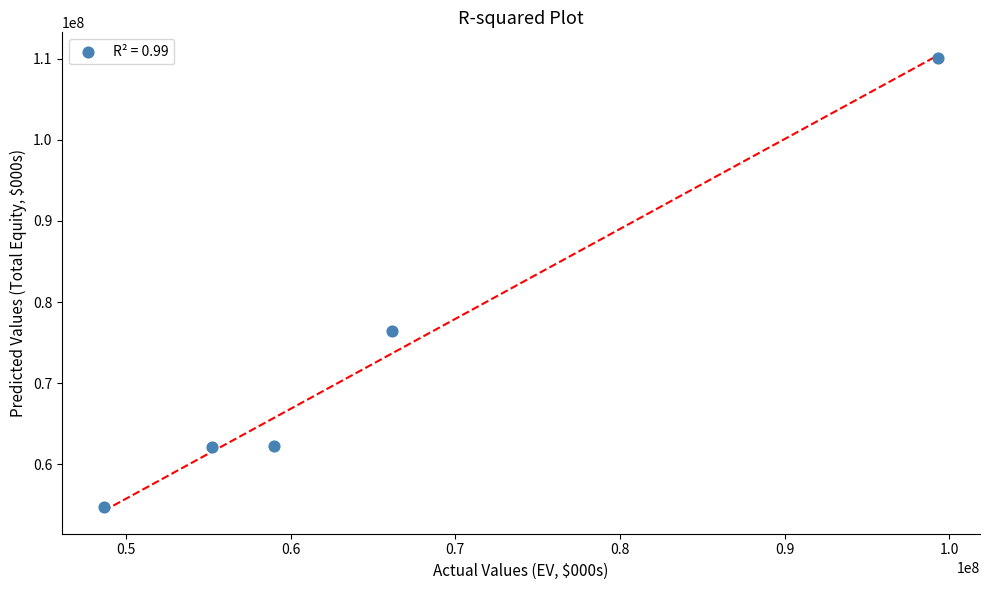

What Y value in the scatter plot is closest to 82417816?

76458995